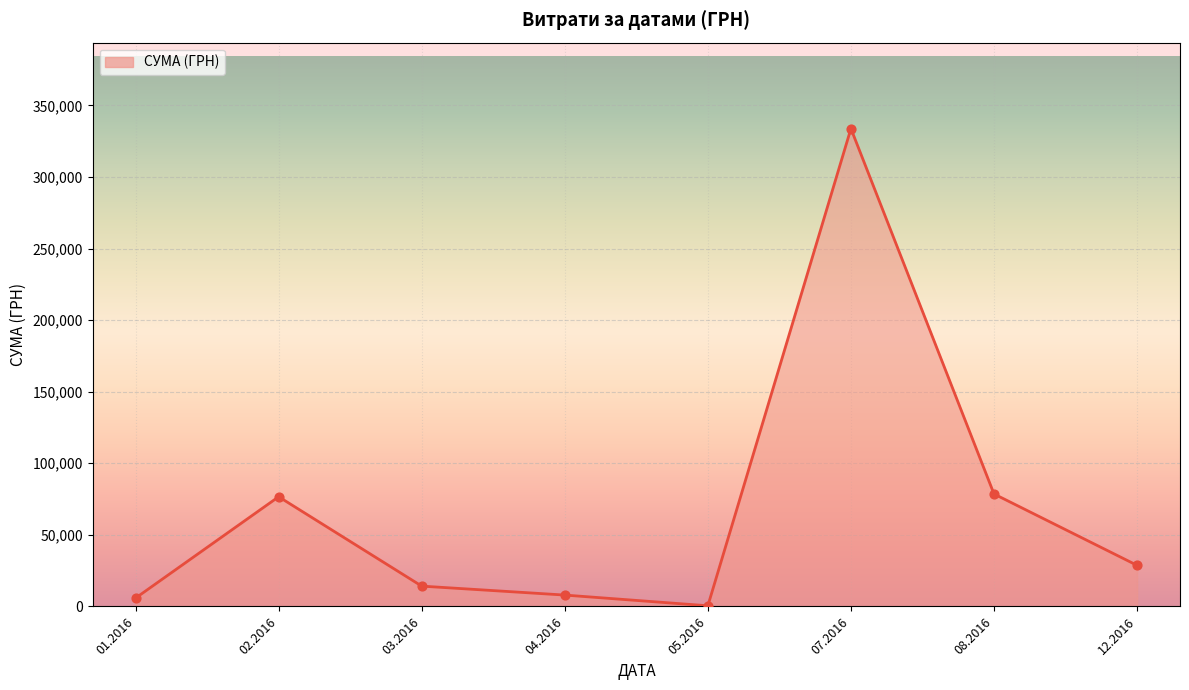

What is the ratio of the value at 12.2016 to the value at 04.2016?

3.6